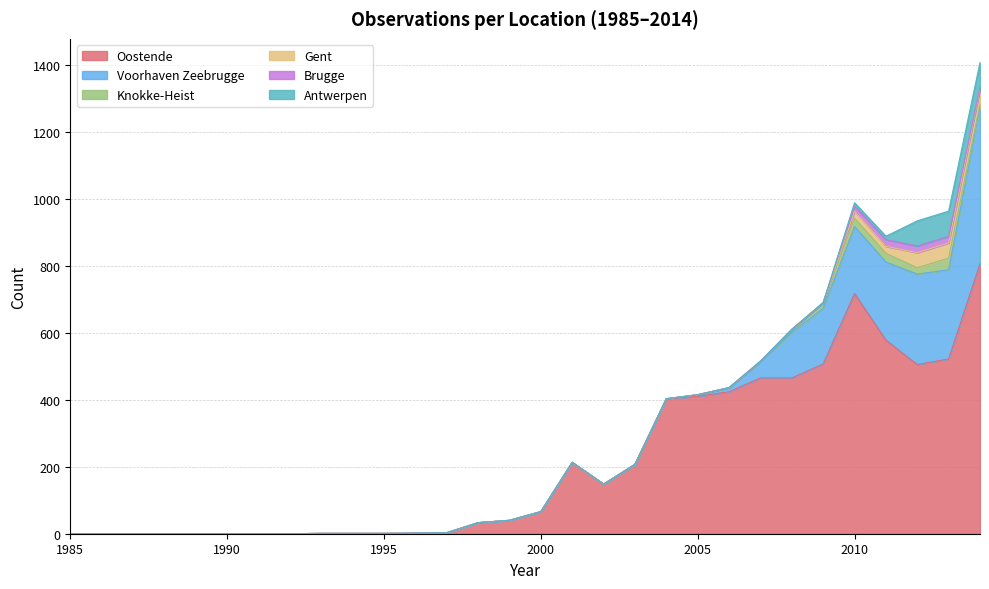

True or false: Antwerpen has a value of 34 at 2012.

False